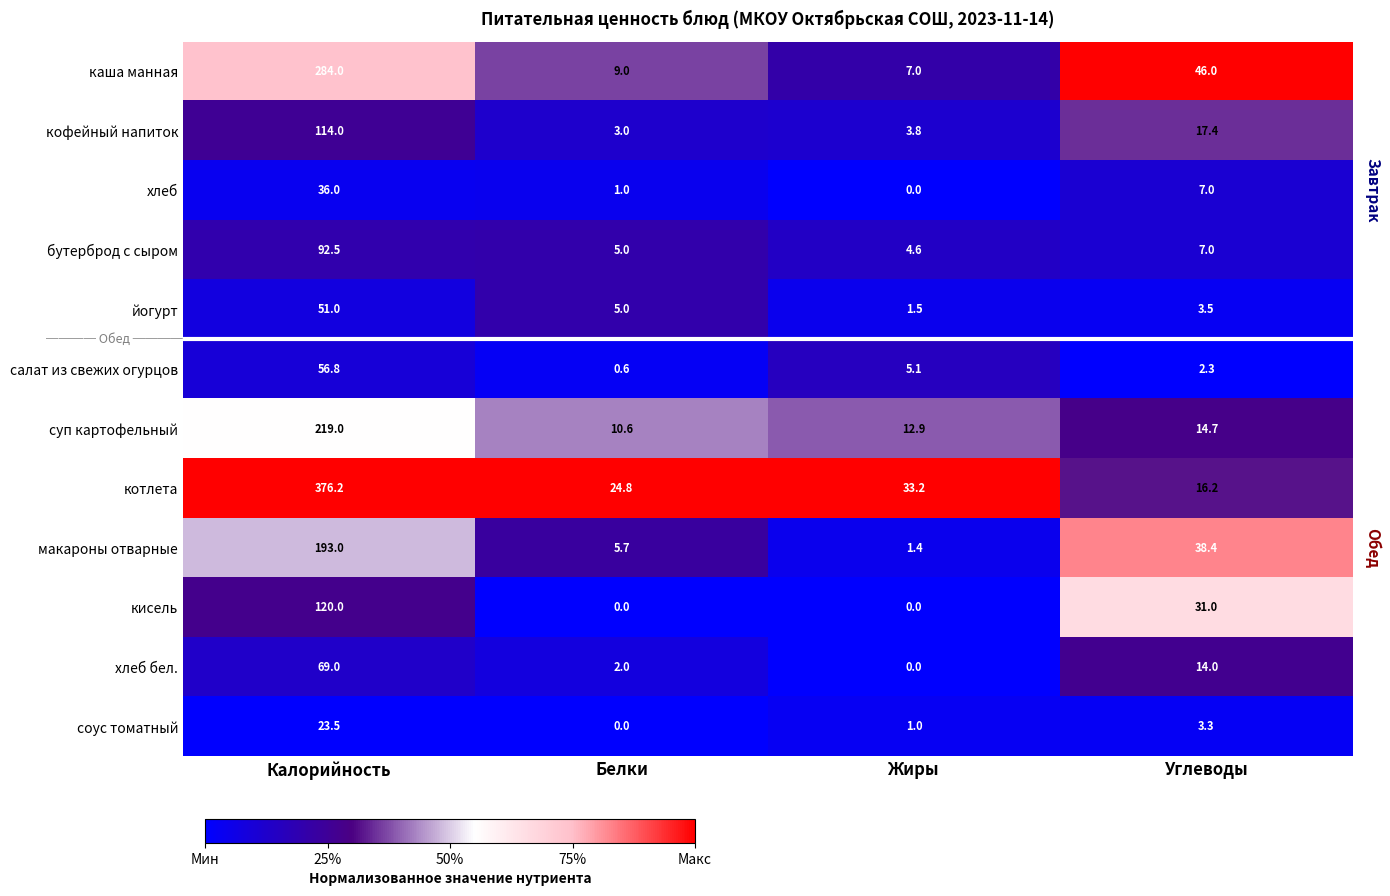

Which series has the largest total across all categories?

котлета